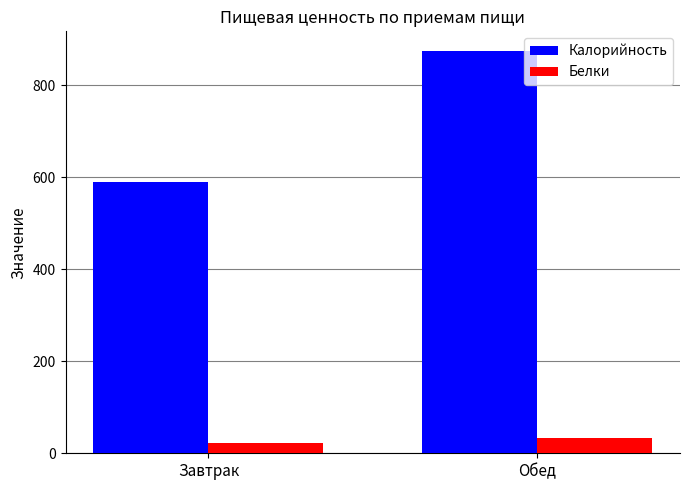

Reading left to right, list all the values displayed in this chart.

Калорийность: Завтрак=590.8	Обед=873.6
Белки: Завтрак=21.6	Обед=32.7